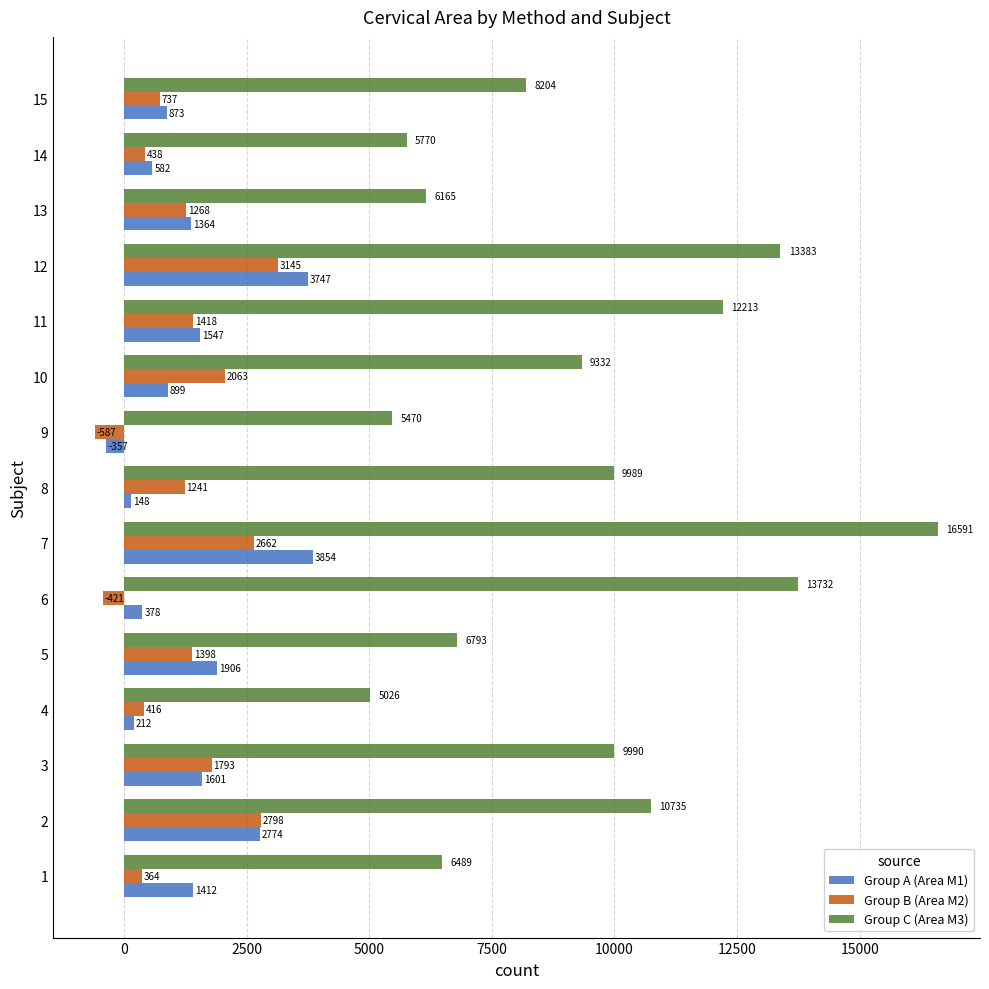

List the labels in order of Group A (Area M1) value, largest first.

7, 12, 2, 5, 3, 11, 1, 13, 10, 15, 14, 6, 4, 8, 9